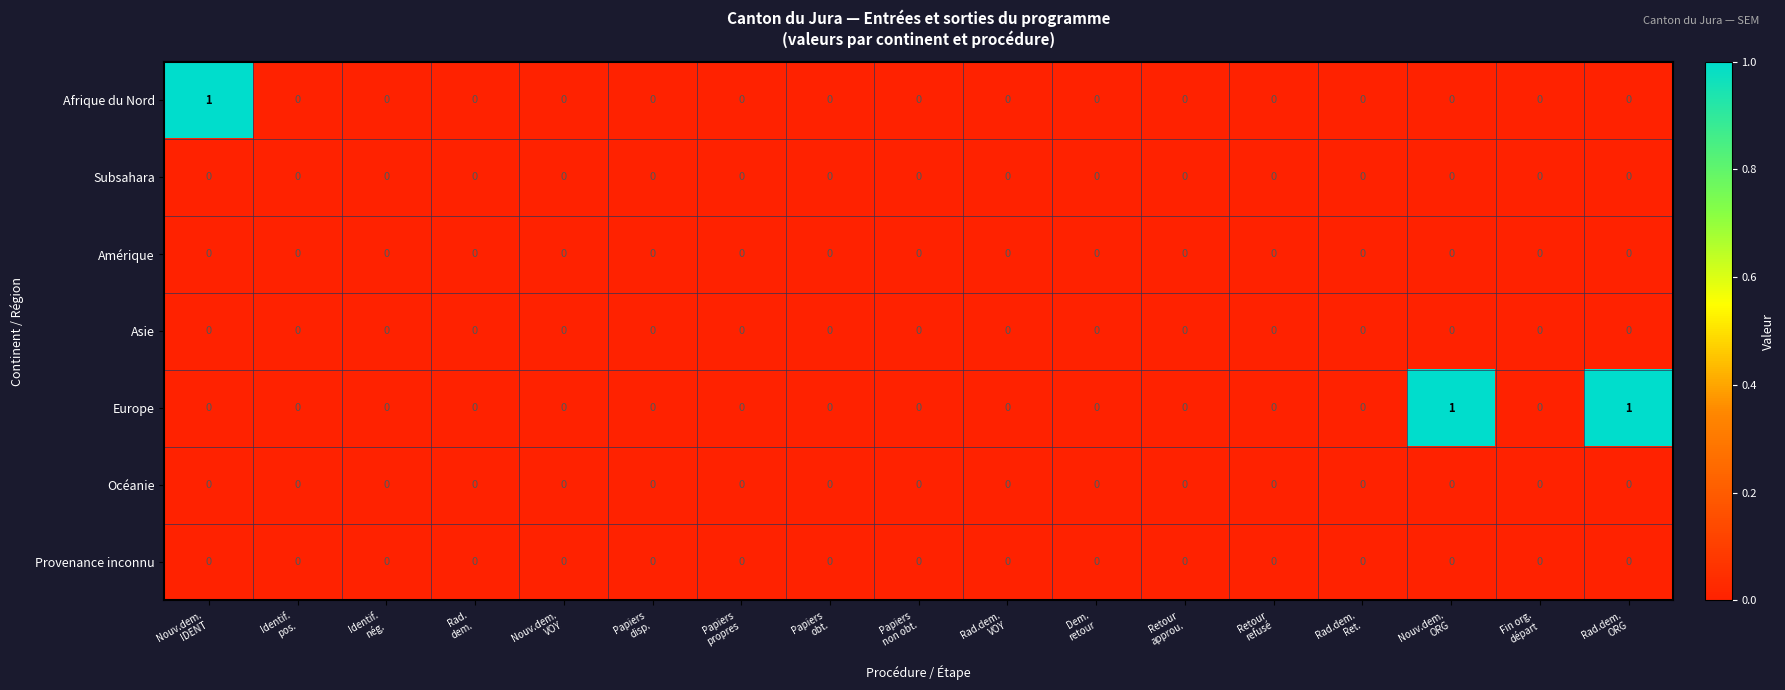

Which series has the largest total across all categories?

Europe